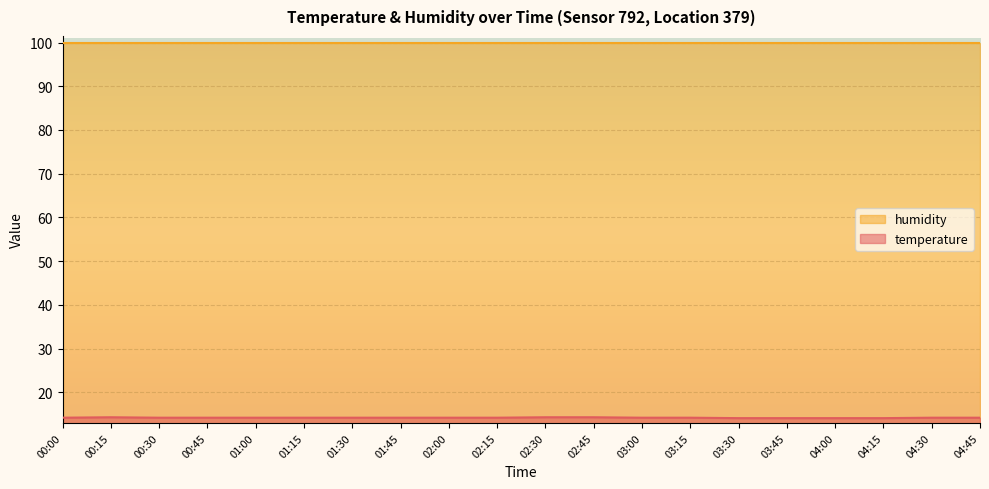

Rank the categories by value from lowest to highest.

03:30, 03:45, 04:00, 04:15, 00:00, 00:30, 00:45, 01:00, 01:15, 01:30, 01:45, 02:00, 02:15, 03:00, 03:15, 04:30, 04:45, 00:15, 02:30, 02:45